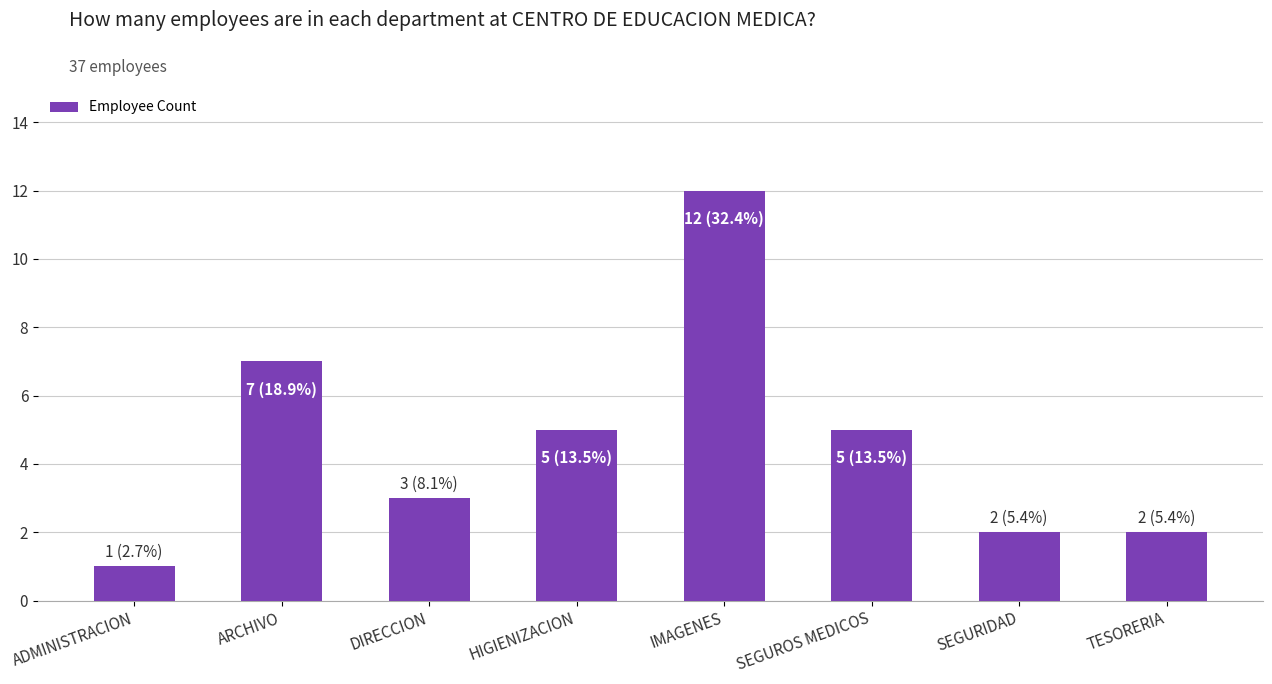

What is the difference between the values at DIRECCION and SEGUROS MEDICOS?

2